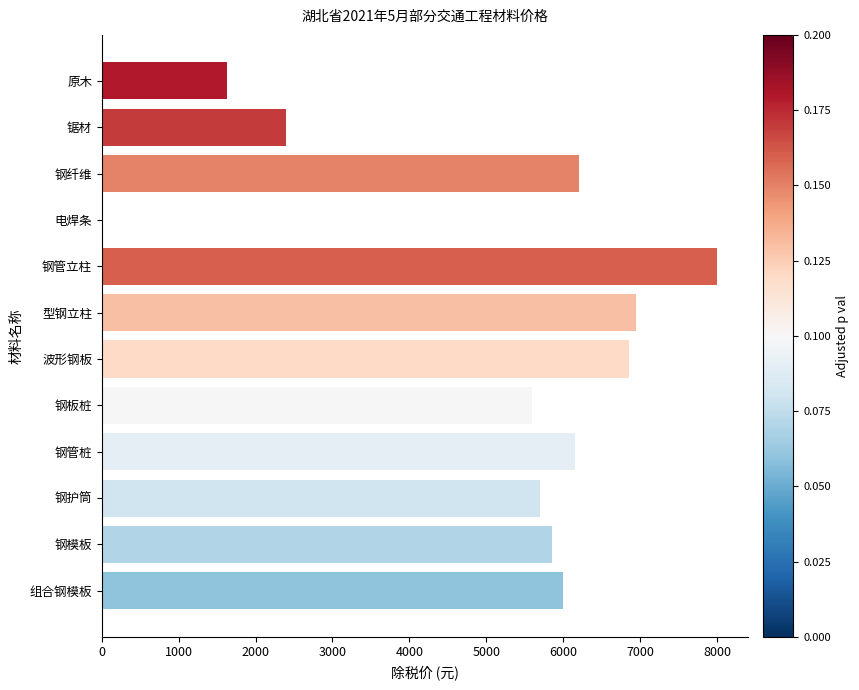

What is the greatest value displayed?

8000